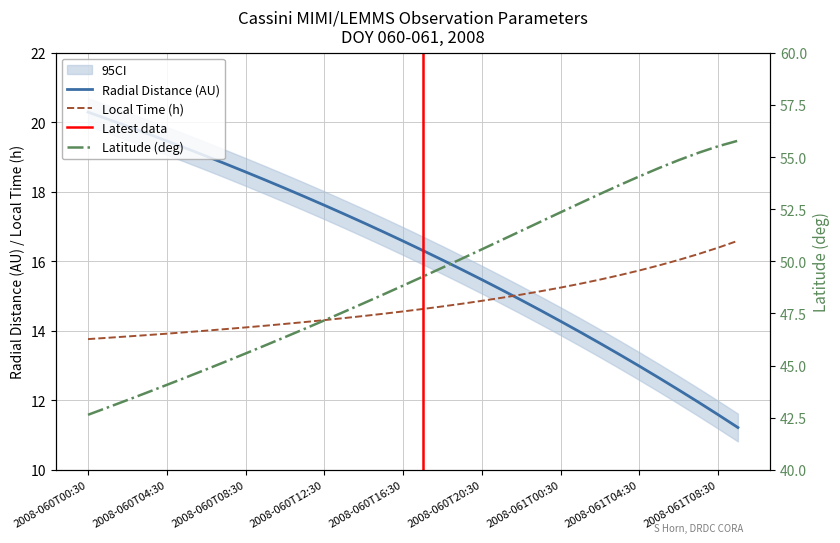

Which series has the largest range (max minus min)?

Latitude